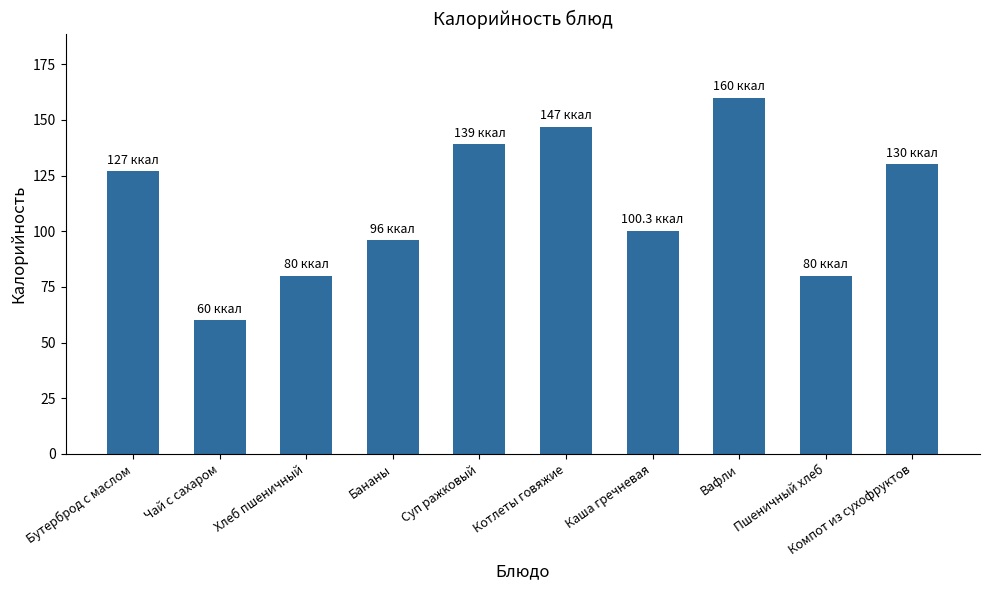

The value at Компот из сухофруктов is 90.3. True or false?

False